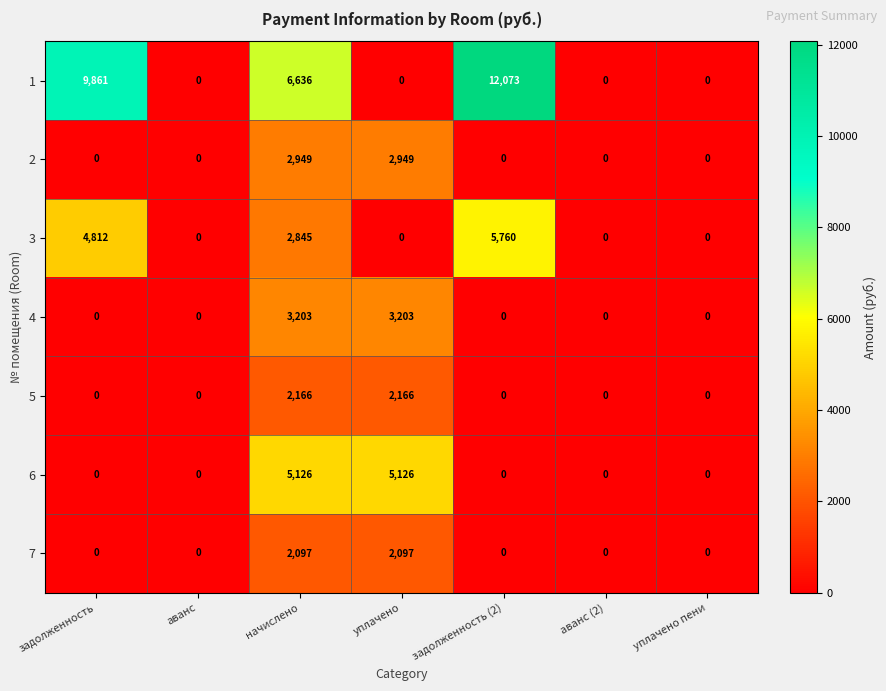

Rank the series by their maximum value, from highest to lowest.

1, 3, 6, 4, 2, 5, 7